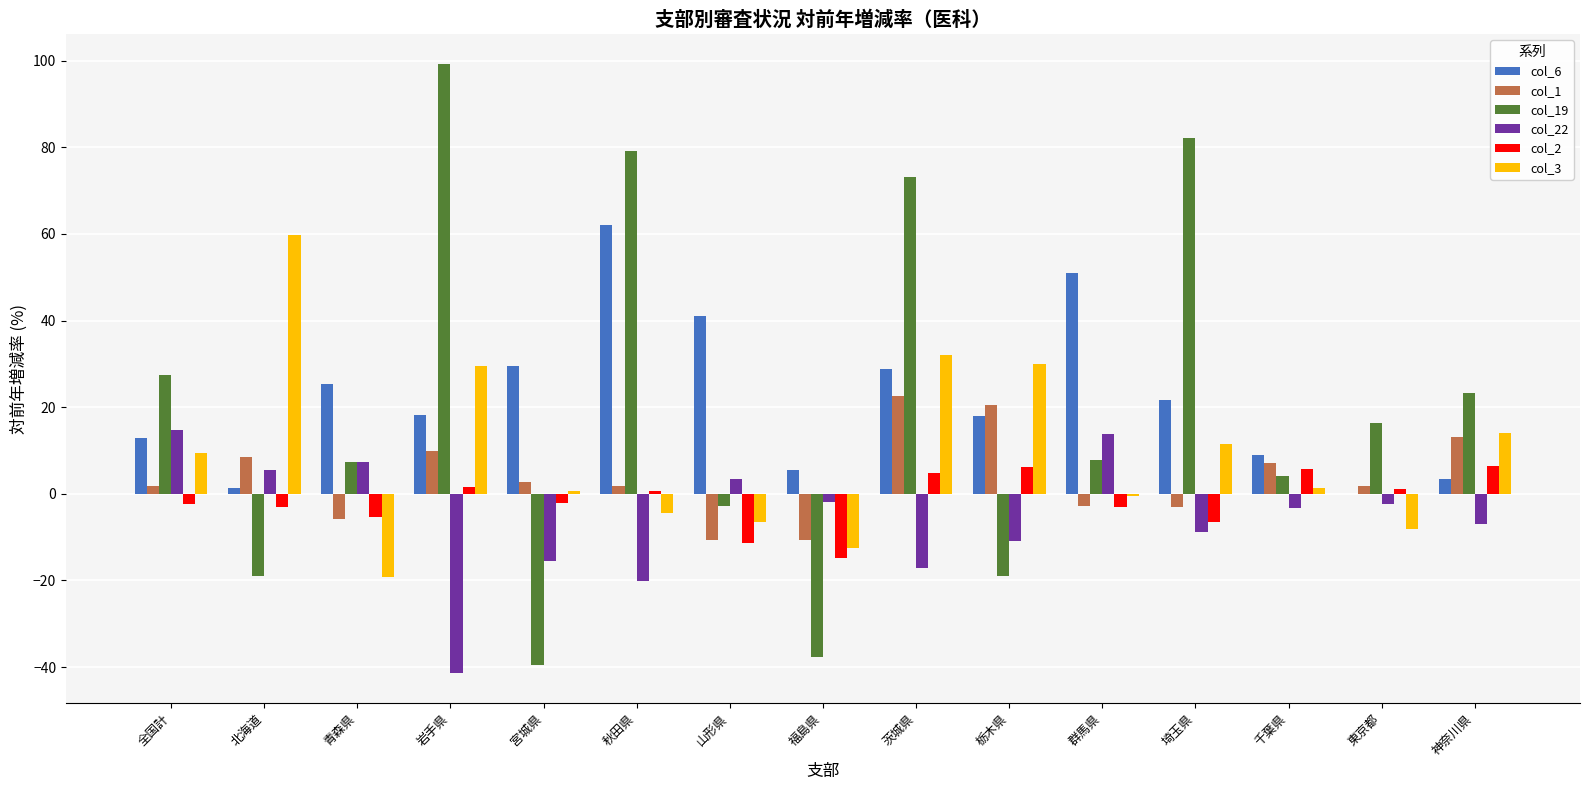

What is the total value across all series at 埼玉県?

96.9